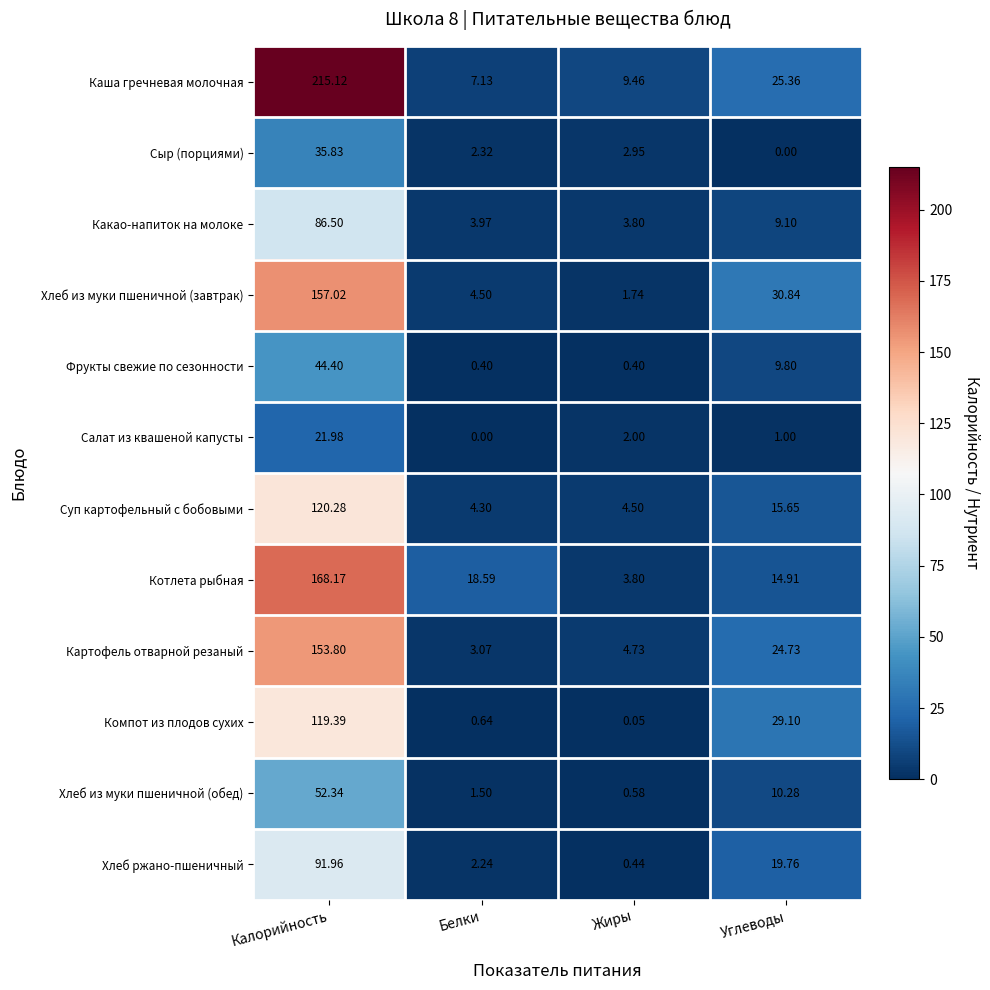

Rank the categories by Хлеб ржано-пшеничный value from highest to lowest.

Калорийность, Углеводы, Белки, Жиры